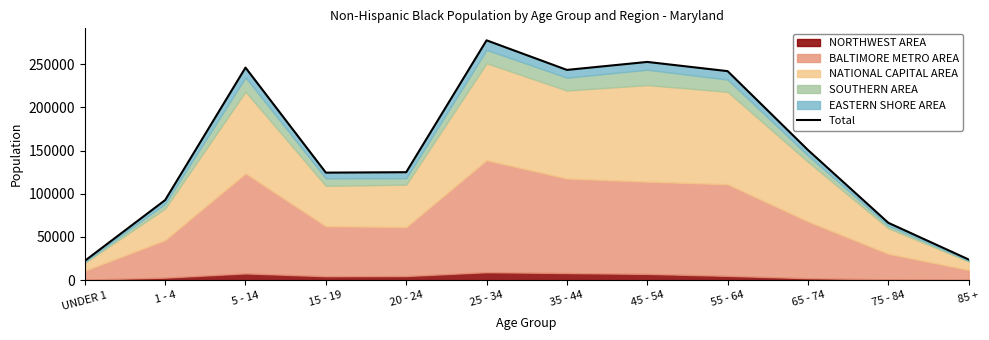

What is the maximum value shown in the chart?

277604